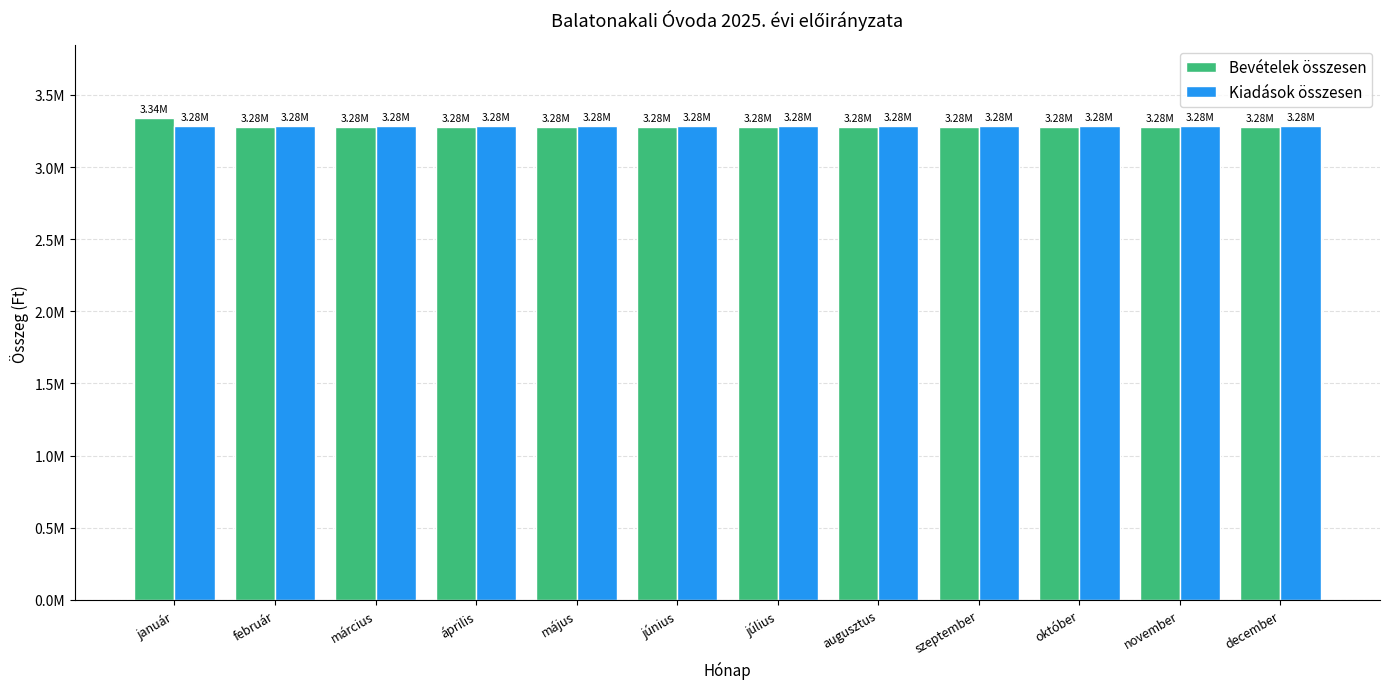

Which has a higher value, október or április?

október